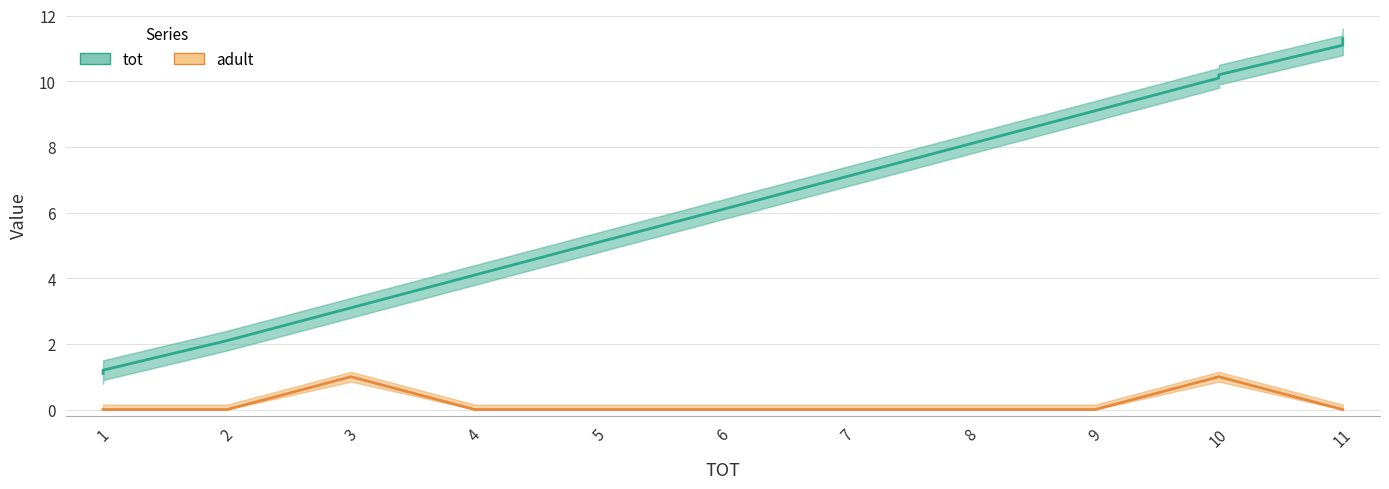

Where does the tot series first go above 7?

7